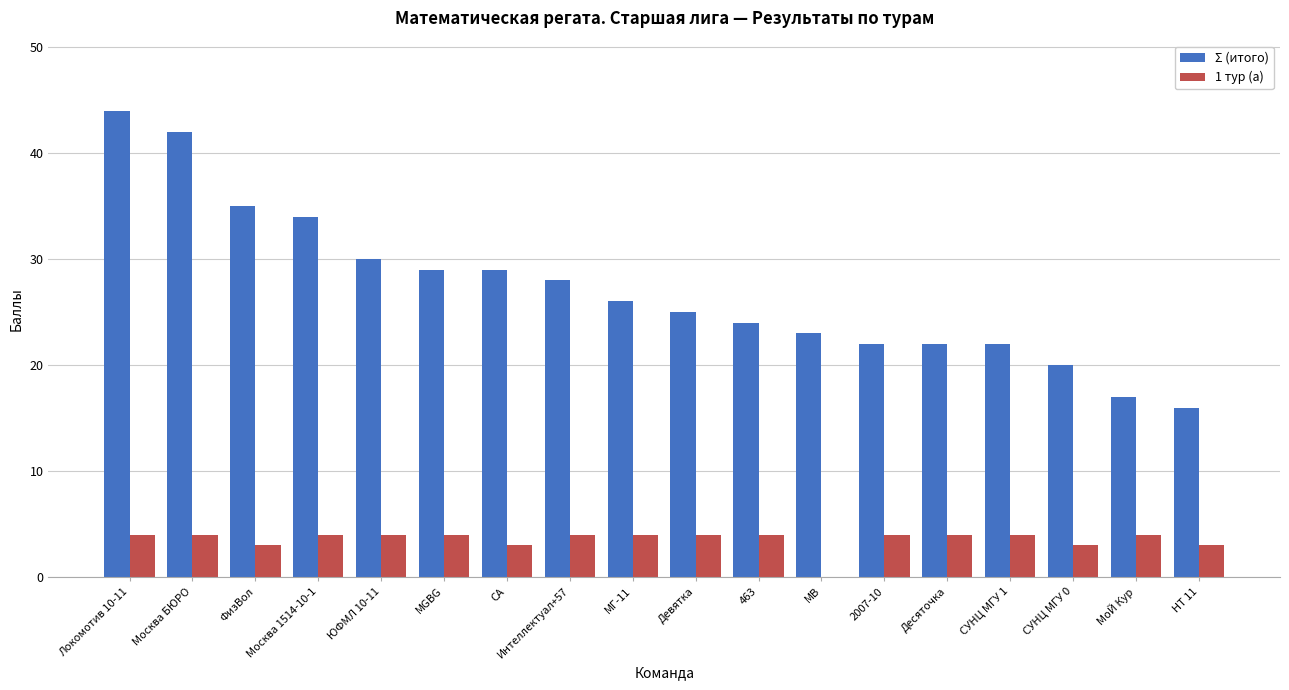

Which series changed the most between MGBG and СУНЦ МГУ 1?

Σ (итого)